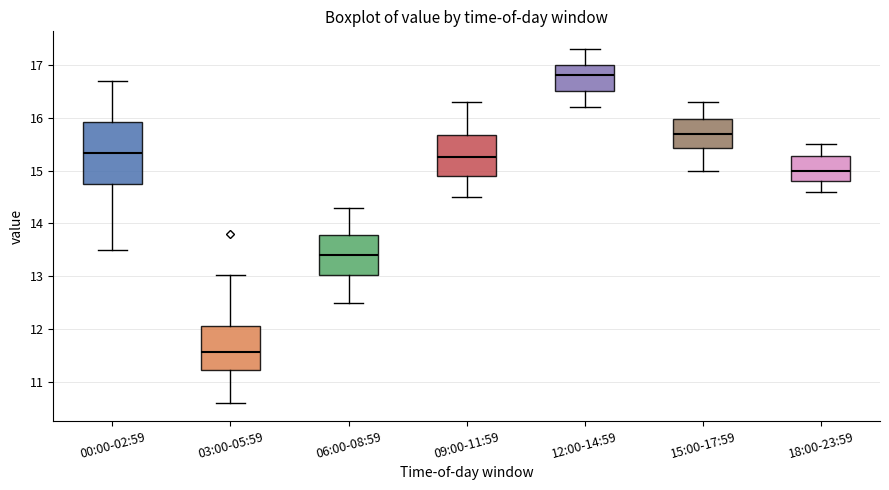

Which box is the tallest, from its lower edge to its upper edge?

00:00-02:59